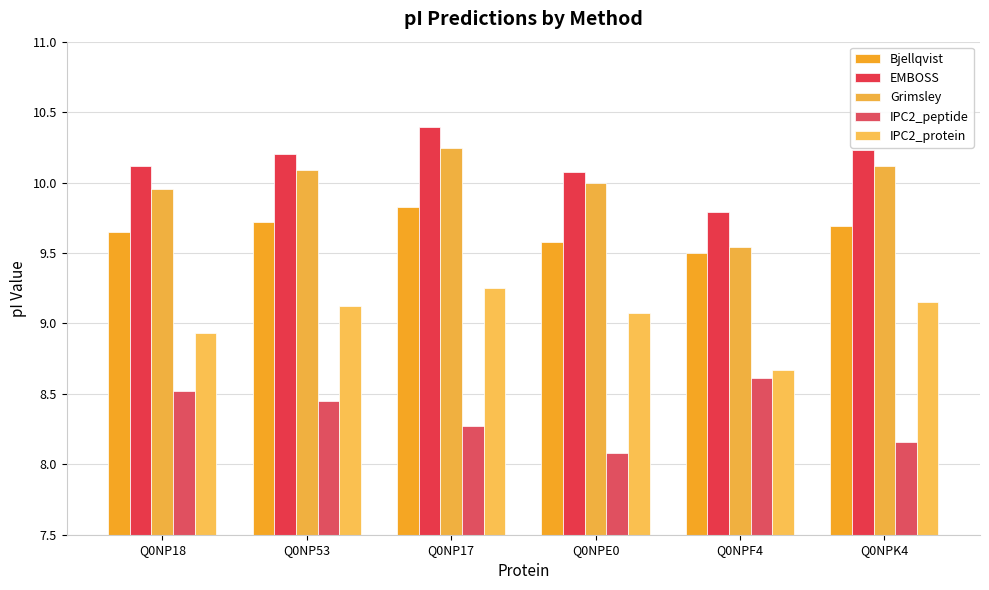

At which label does IPC2_peptide reach its peak?

Q0NPF4